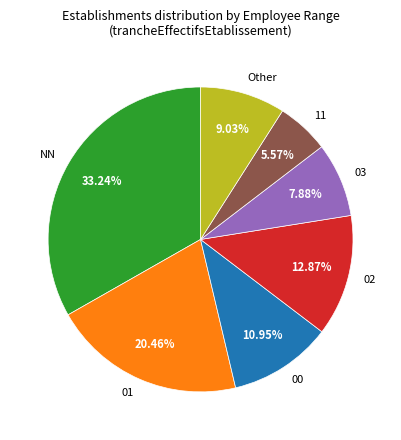

What percentage is the 11 slice, to the nearest percent?

6%